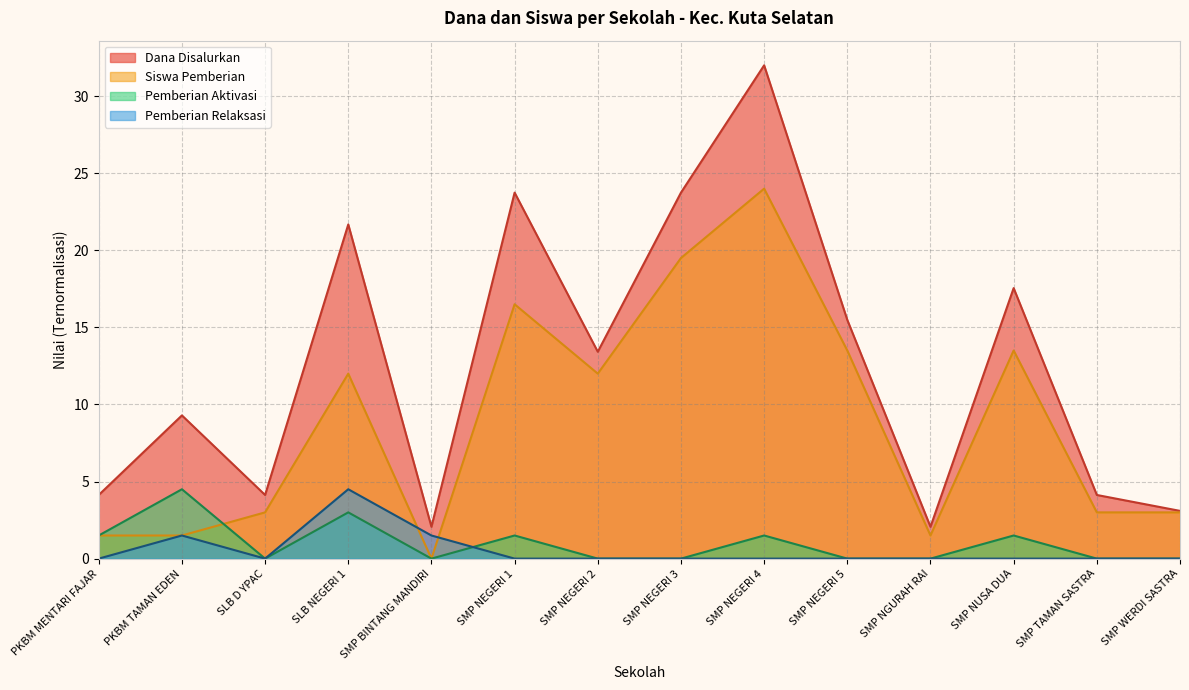

Which category has the highest value in the Siswa Pemberian series?

SMP NEGERI 4